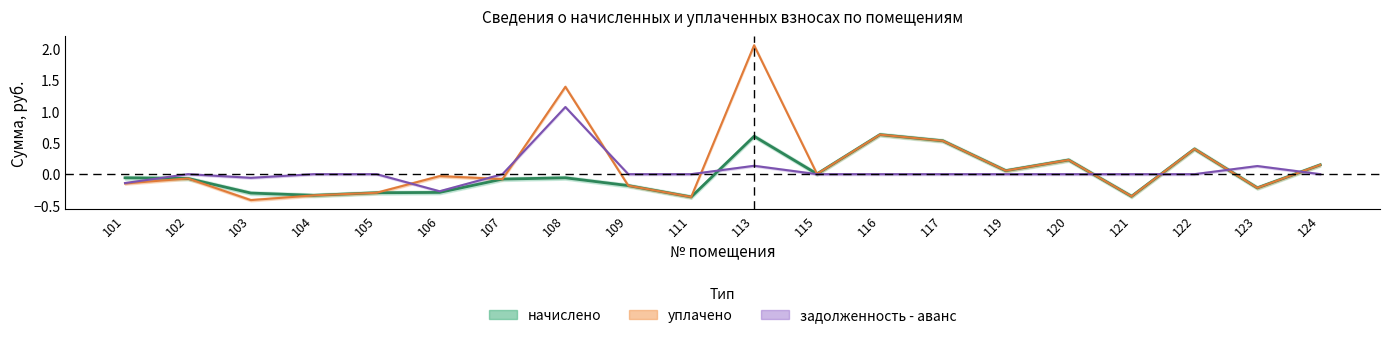

Where does the начислено series first go above 0?

113